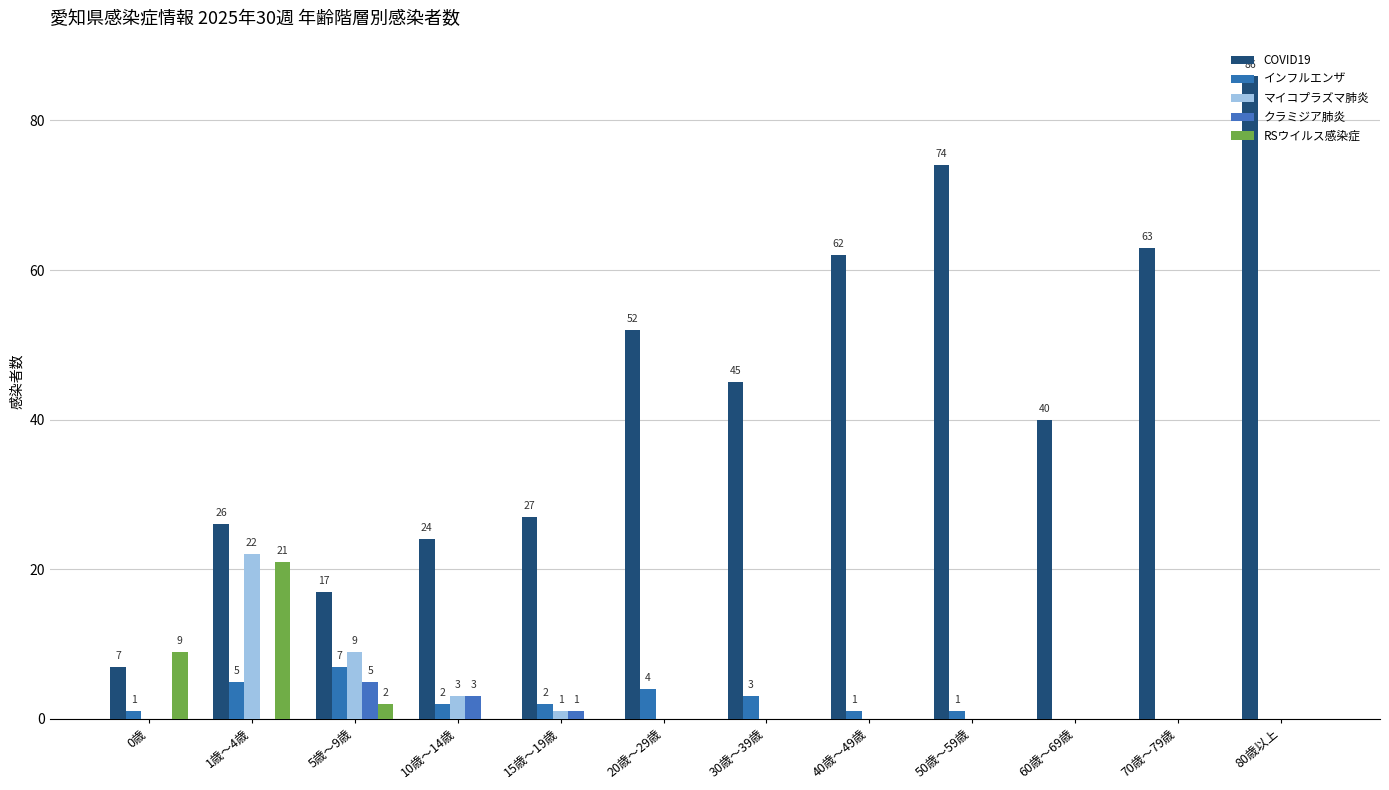

Reading left to right, list all the values displayed in this chart.

COVID19: 7	26	17	24	27	52	45	62	74	40	63	86
インフルエンザ: 1	5	7	2	2	4	3	1	1	0	0	0
マイコプラズマ肺炎: 0	22	9	3	1	0	0	0	0	0	0	0
クラミジア肺炎: 0	0	5	3	1	0	0	0	0	0	0	0
RSウイルス感染症: 9	21	2	0	0	0	0	0	0	0	0	0